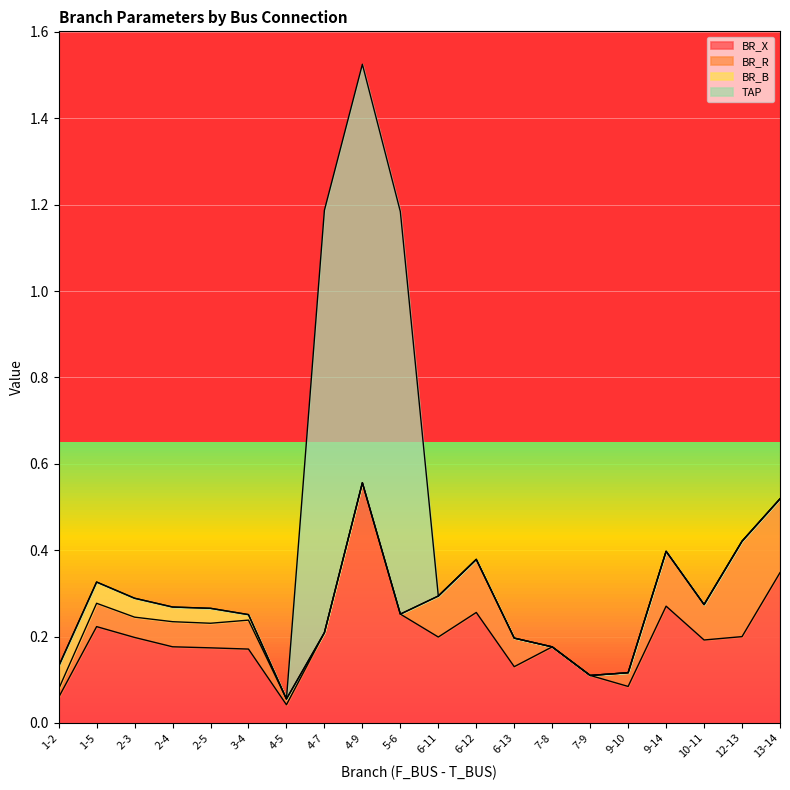

What are all the series names shown in the legend?

BR_X, BR_R, BR_B, TAP